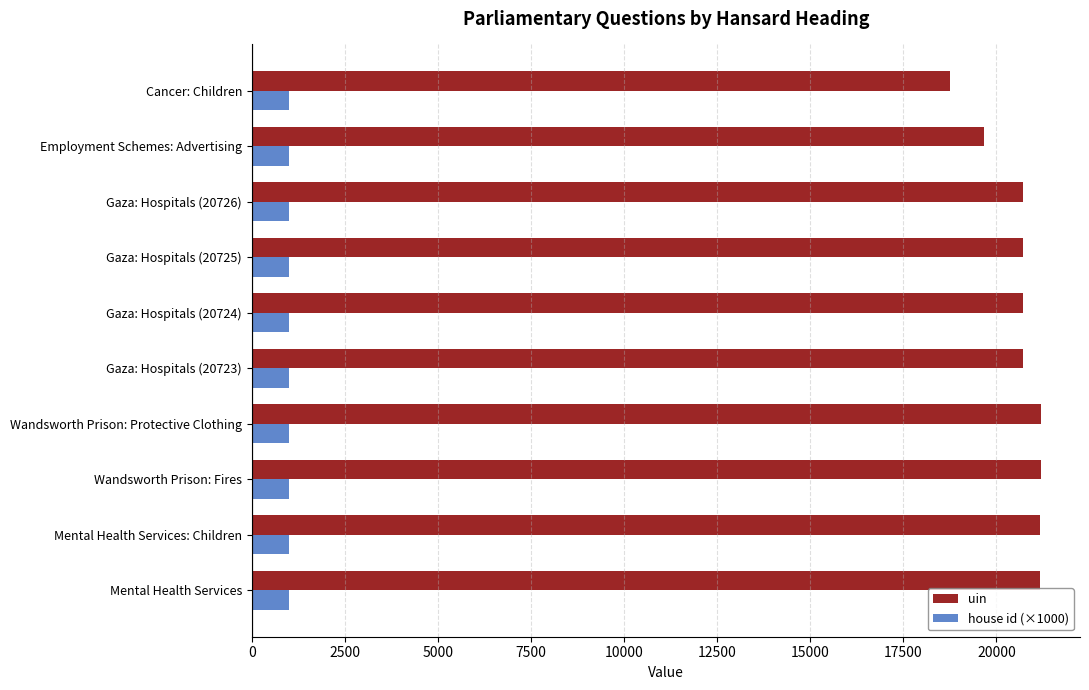

True or false: house id (×1000) has a value of 1000 at Gaza: Hospitals (20724).

True